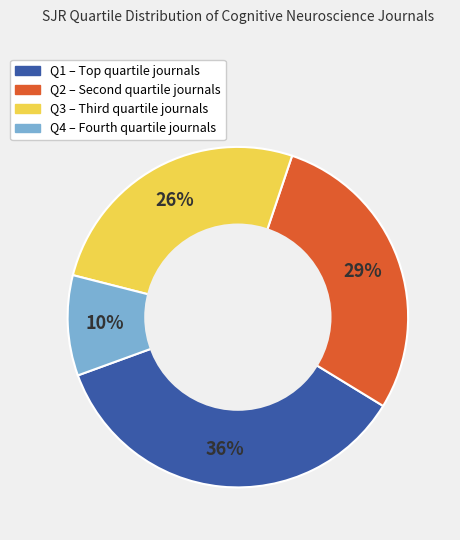

What is the smallest slice in the pie chart?

Q4